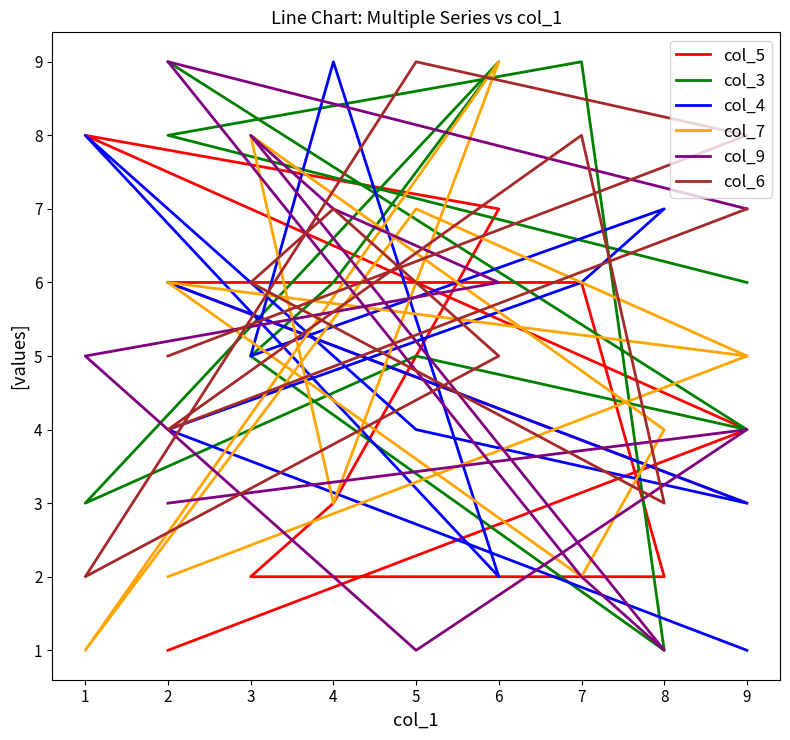

What is the greatest value displayed?

9